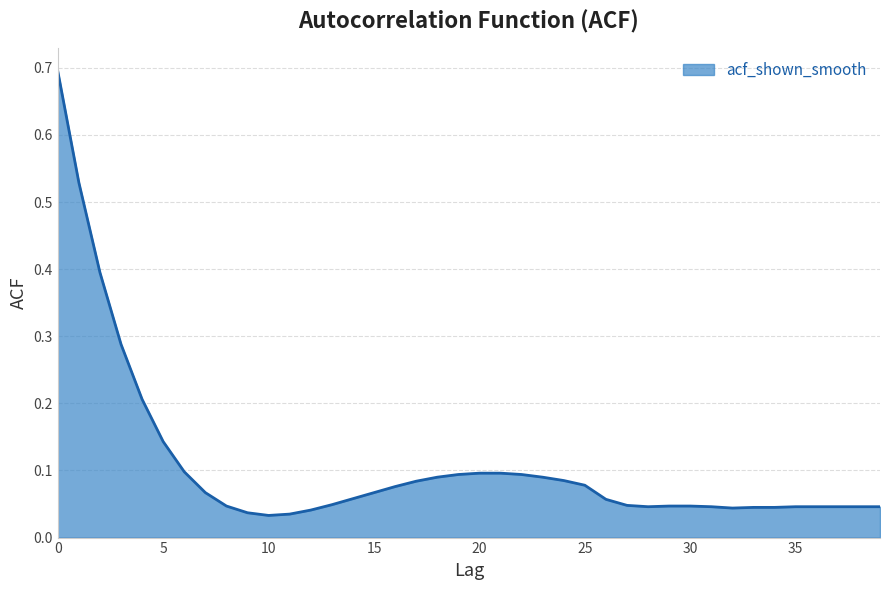

What is the difference between the maximum and minimum values?

0.7